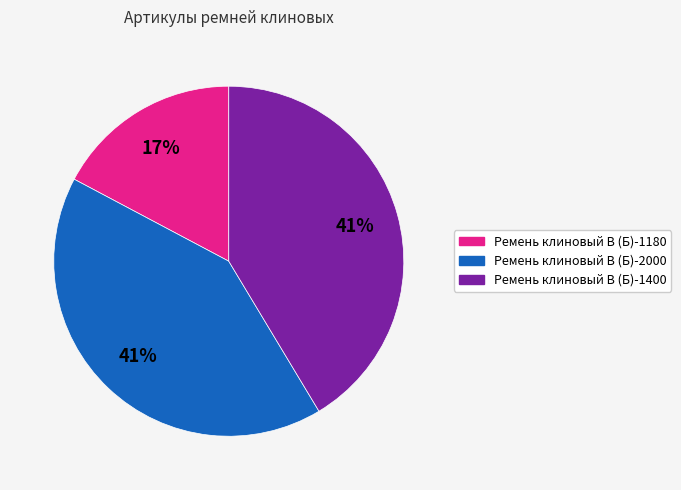

Is it true that Ремень клиновый В (Б)-2000 is 41% of the pie?

True